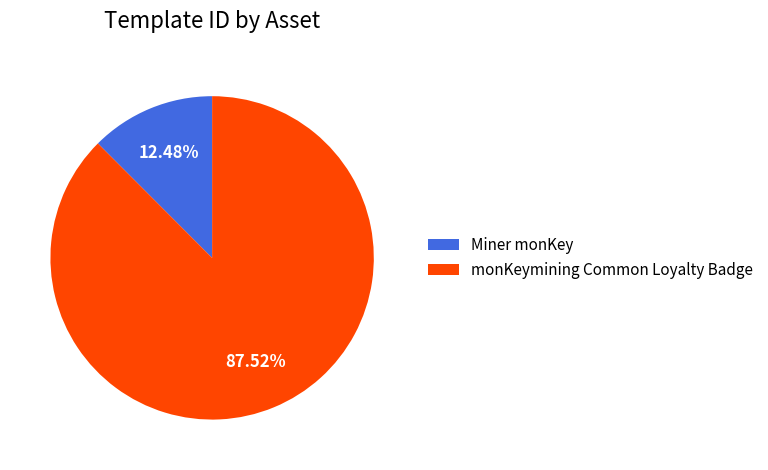

To the nearest percent, what is the difference between the Miner monKey and monKeymining Common Loyalty Badge slice percentages?

75%